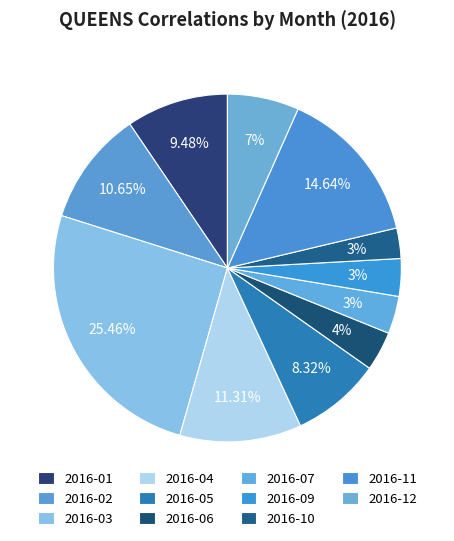

How many slices are in this pie chart?

11